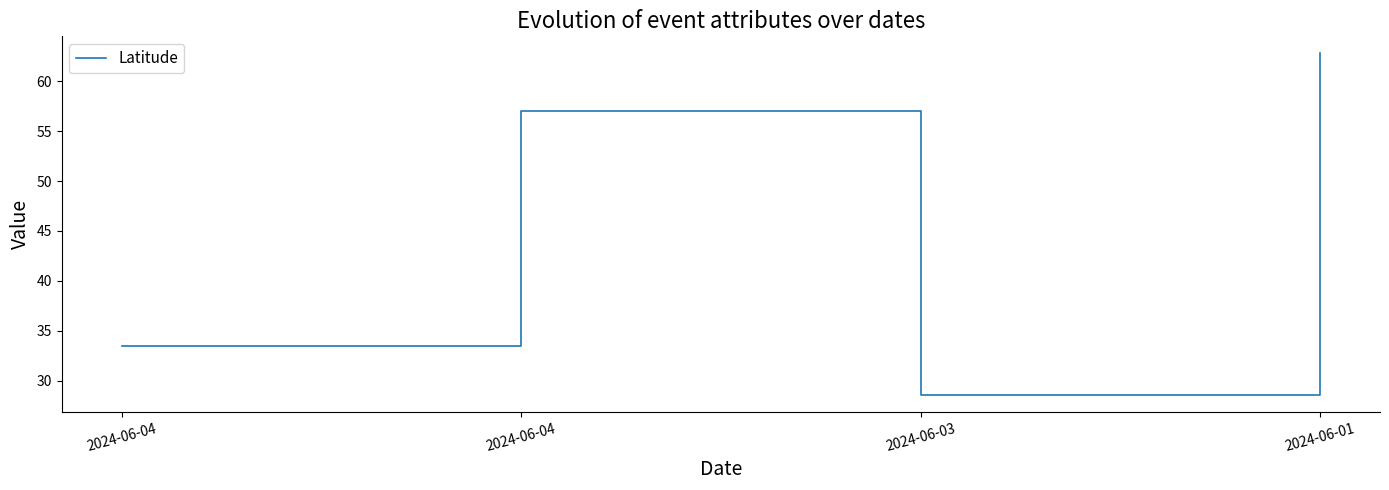

Between 2024-06-01 and 2024-06-04, which is larger?

2024-06-01